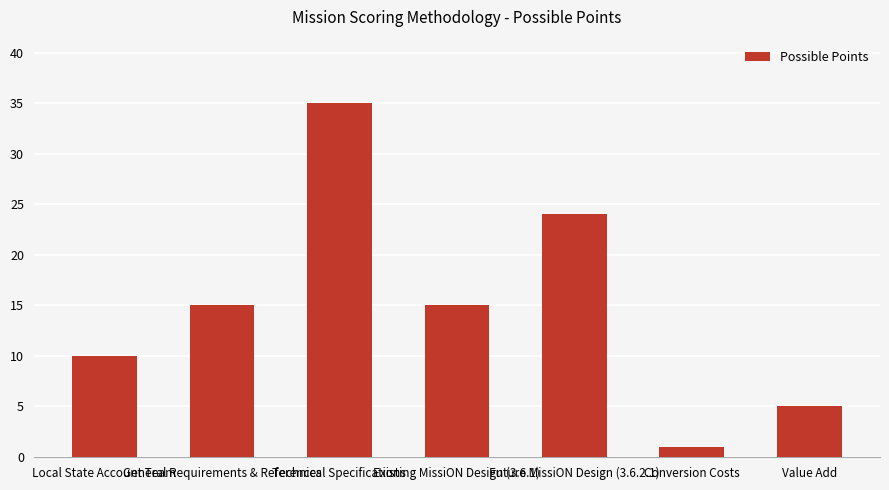

What is the difference between the maximum and second lowest values?

30